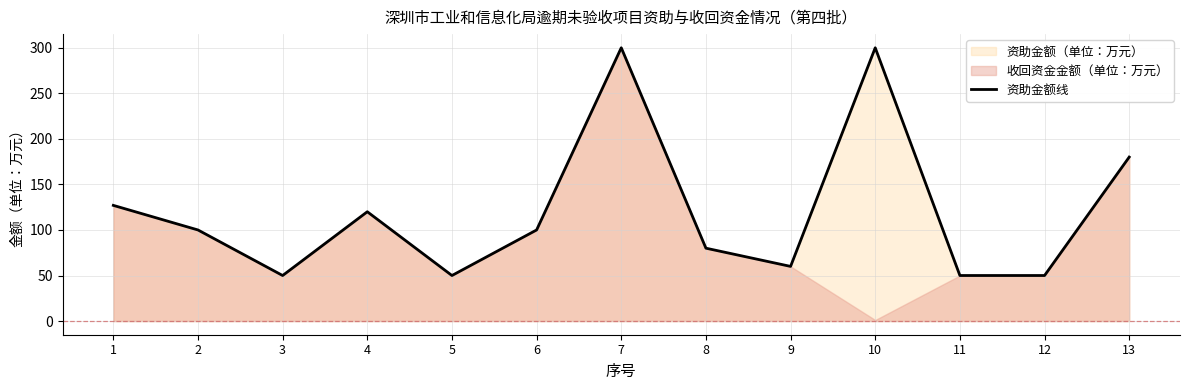

What is the maximum value for 资助金额线?

300